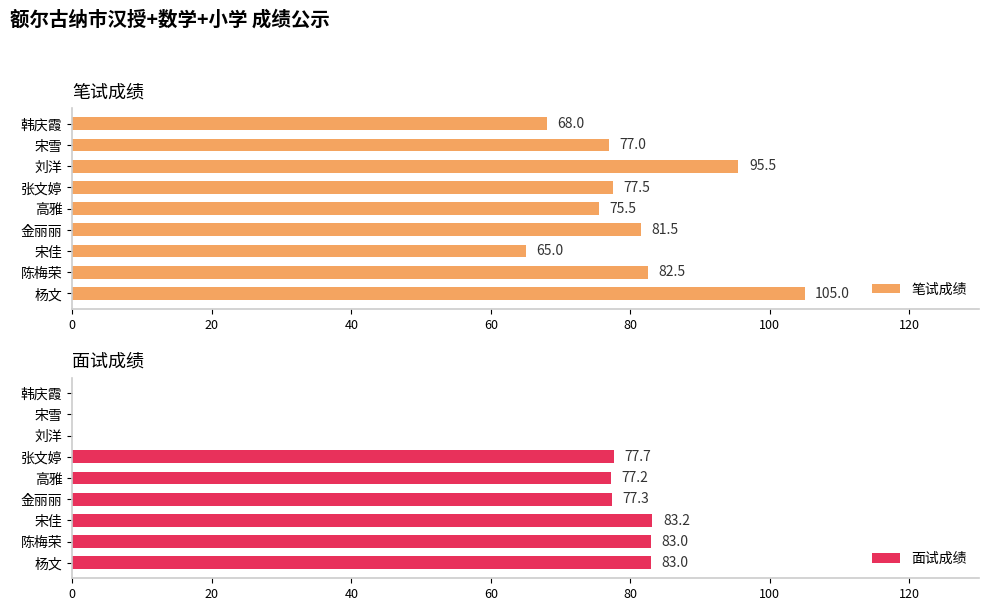

The 面试成绩 series shows 83.0 at 杨文. True or false?

True